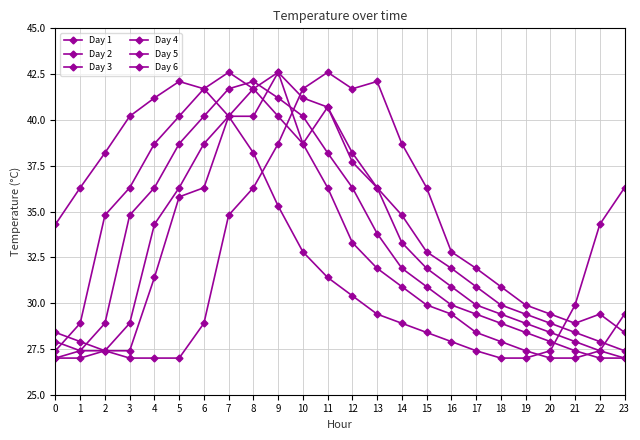

True or false: Day 6 and Day 2 intersect in this chart.

True